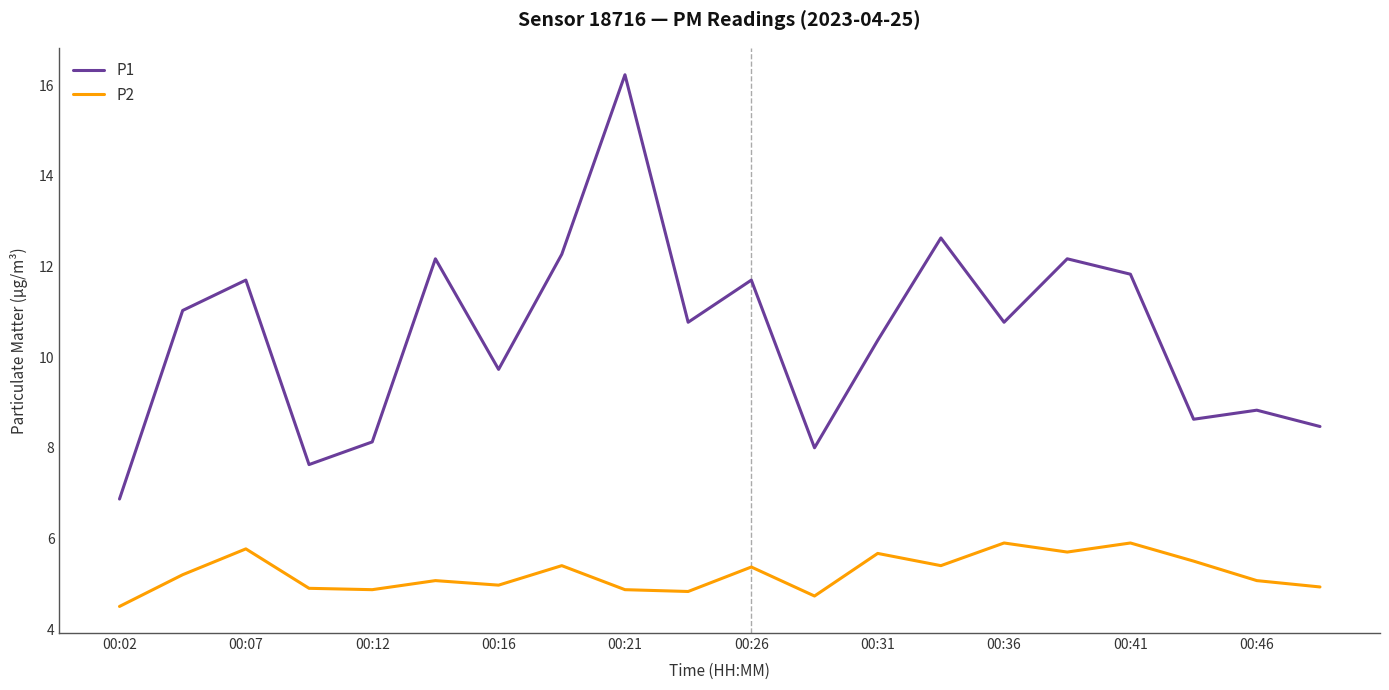

How many values in the P1 series exceed 10?

12